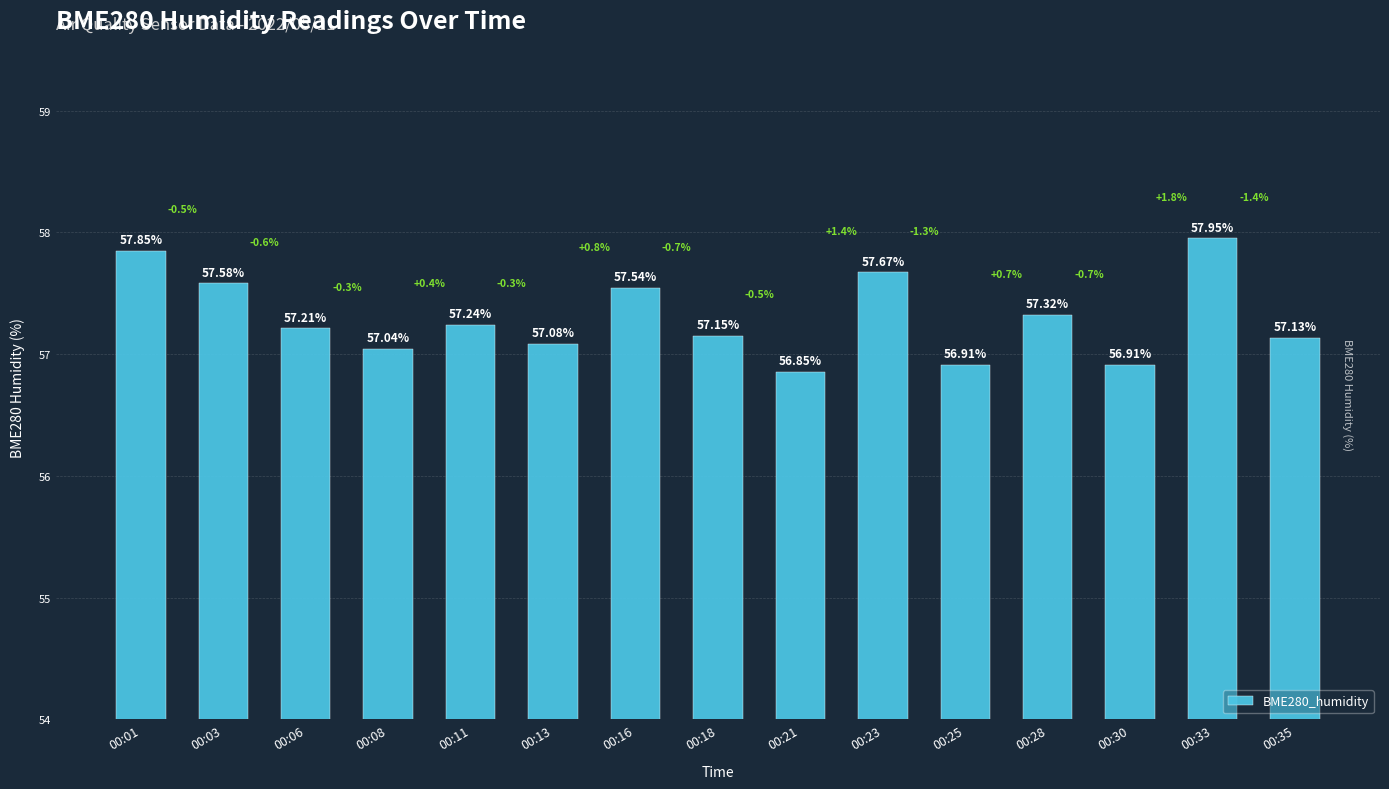

What is the difference between the second highest and minimum values?

1.0